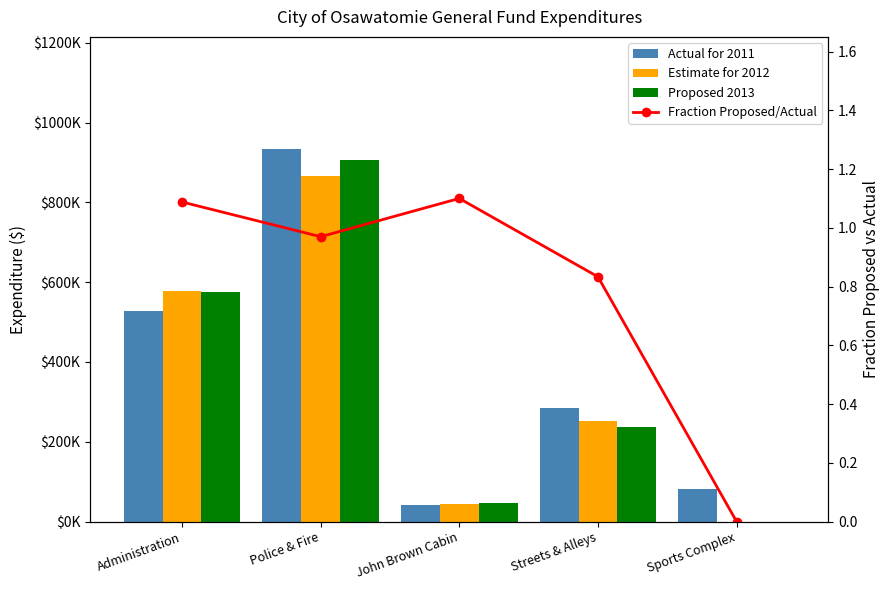

Between Sports Complex and Police & Fire, which is larger?

Police & Fire